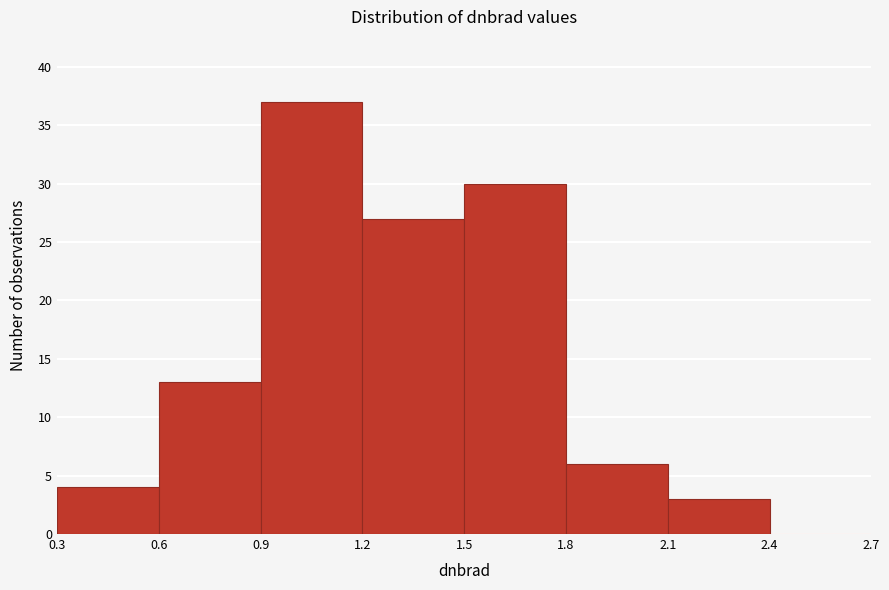

Reading left to right, list every bar in this chart as the range it spans on the x-axis followed by its height. The values are not printed on the chart, so give them approximately, as read against the axis.

0.3 to 0.6: 4
0.6 to 0.9: 13
0.9 to 1.2: 37
1.2 to 1.5: 27
1.5 to 1.8: 30
1.8 to 2.1: 6
2.1 to 2.4: 3
2.4 to 2.7: 0